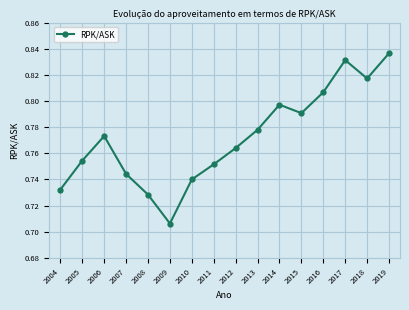

How many interior local peaks (higher than both neighbors) does the data have?

3